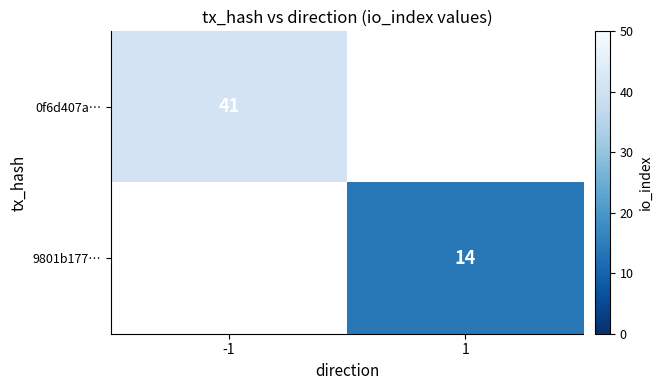

Is the value of 0f6d407a… at -1 greater than the value of 9801b177… at 1?

Yes